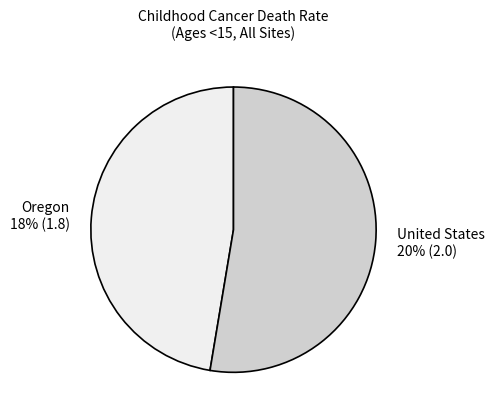

What portion of the pie excludes Oregon?

52.6%